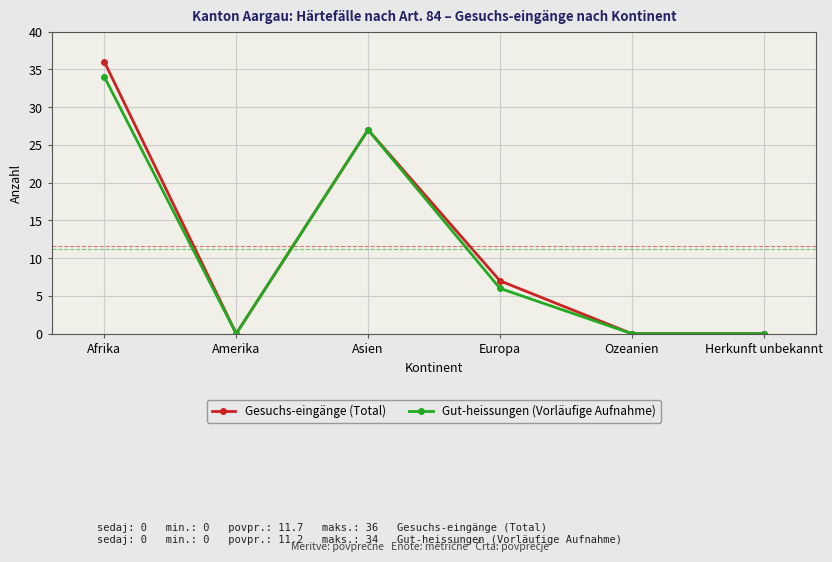

Which series has the largest total across all categories?

Gesuchs-eingänge (Total)